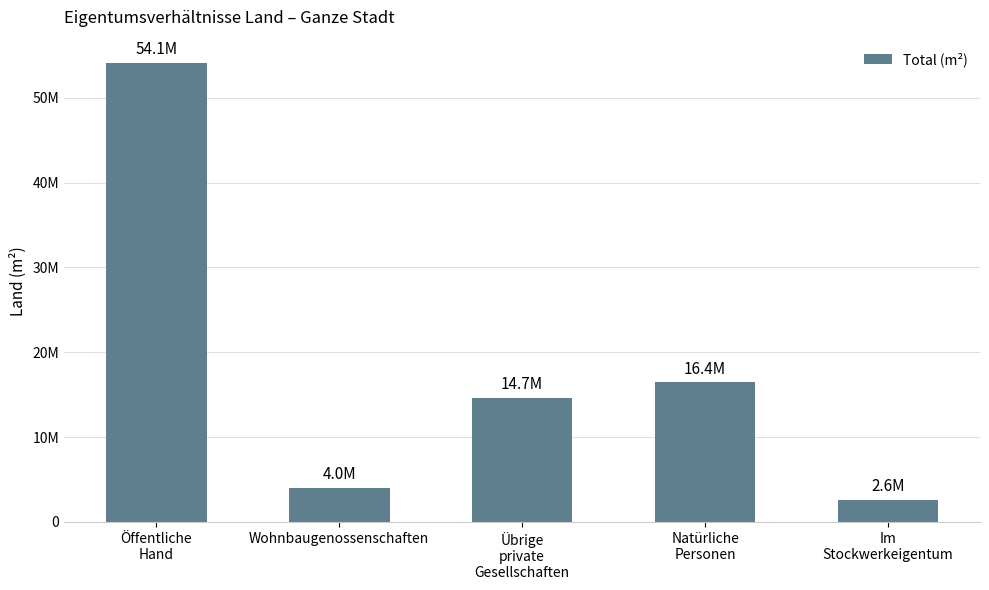

Reading left to right, extract all data points from this chart.

54134817	4044932	14661532	16443922	2595903